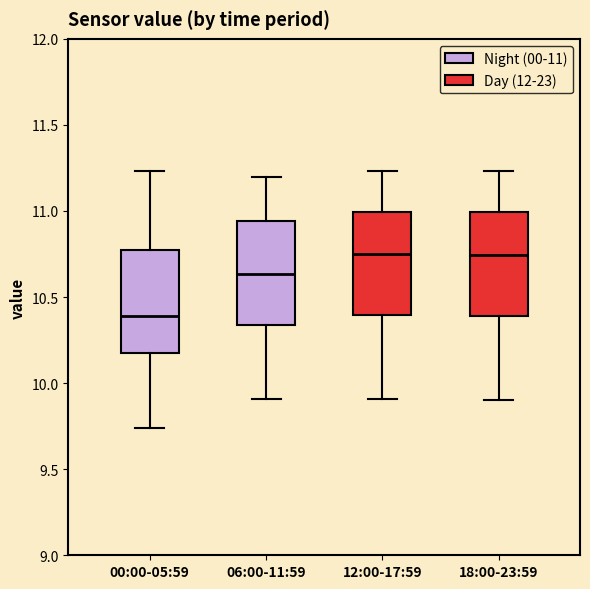

Where does the median line of the box for 06:00-11:59 sit on the y-axis? The values are not printed on the chart, so give them approximately, as read against the axis.

10.65